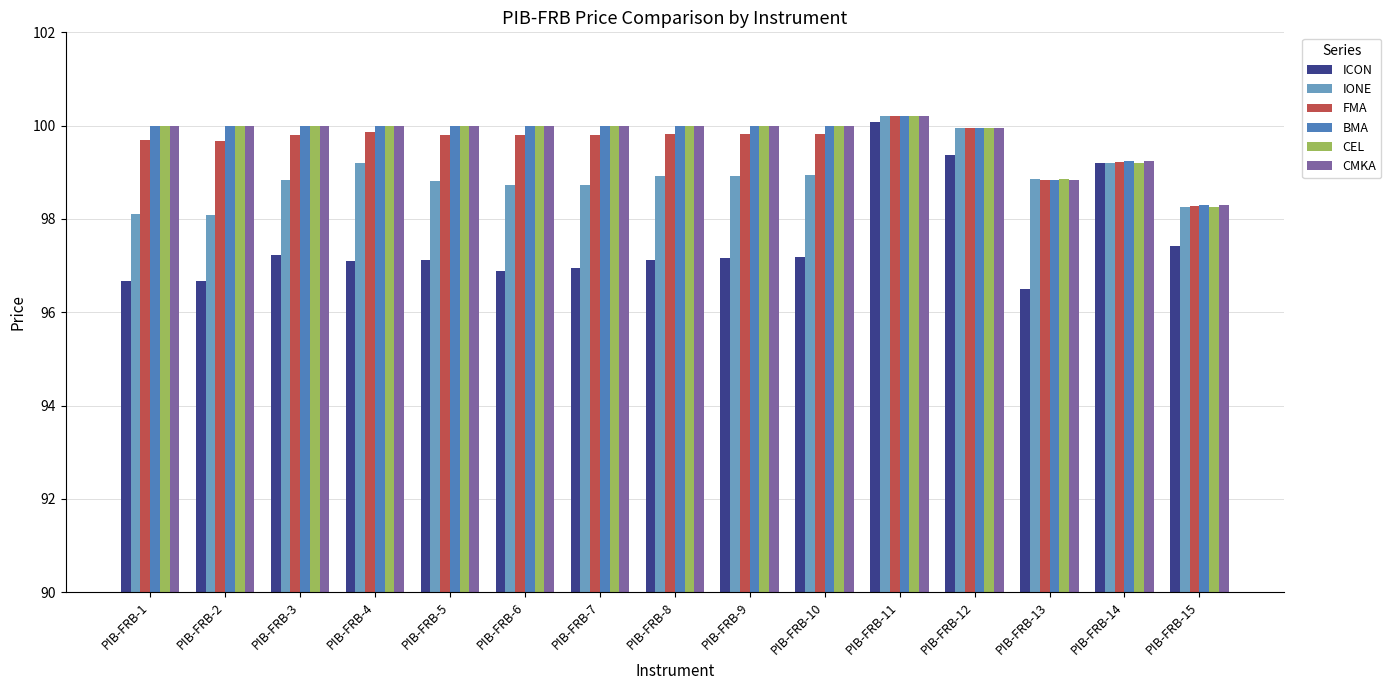

The value of FMA at PIB-FRB-5 is 99.8. True or false?

True